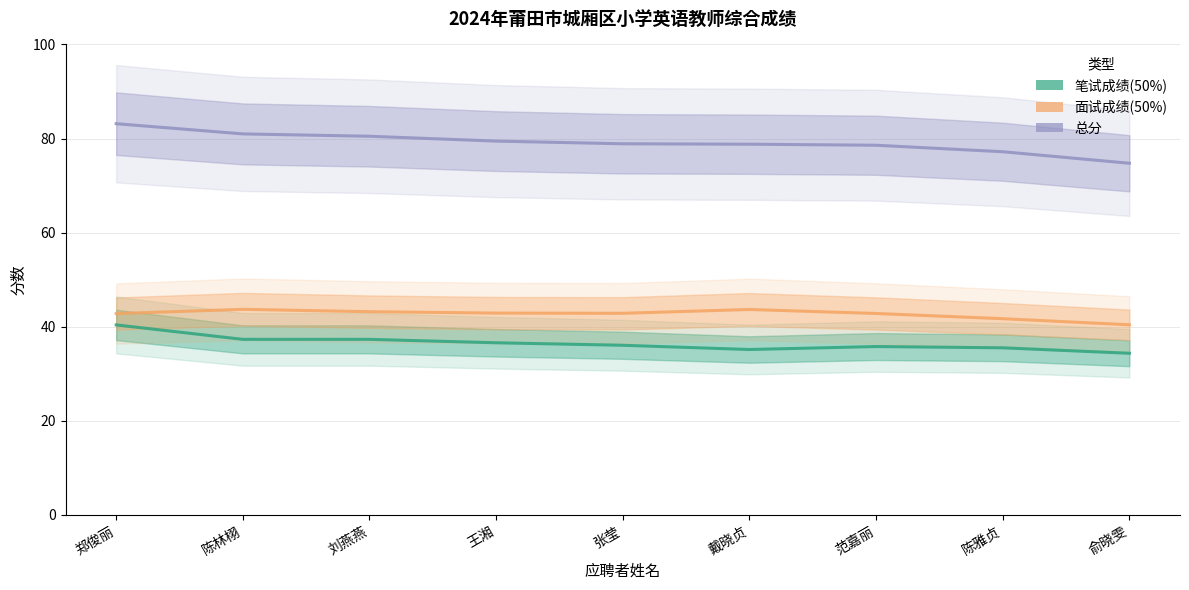

True or false: 总分 has more than 2 interior local peaks.

False